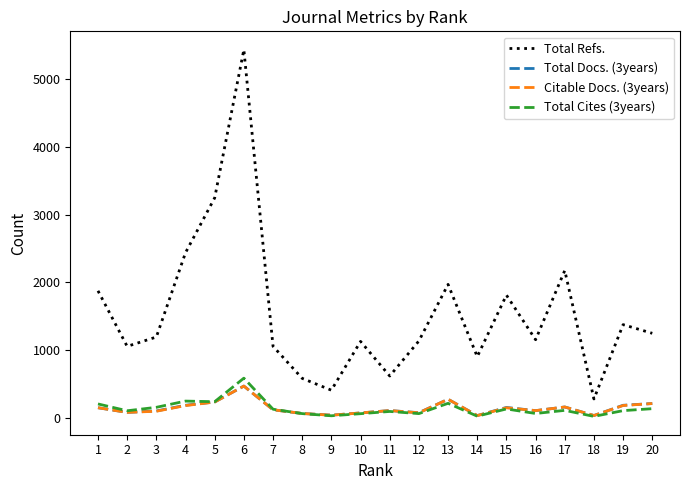

Which series has the largest range (max minus min)?

Total Refs.